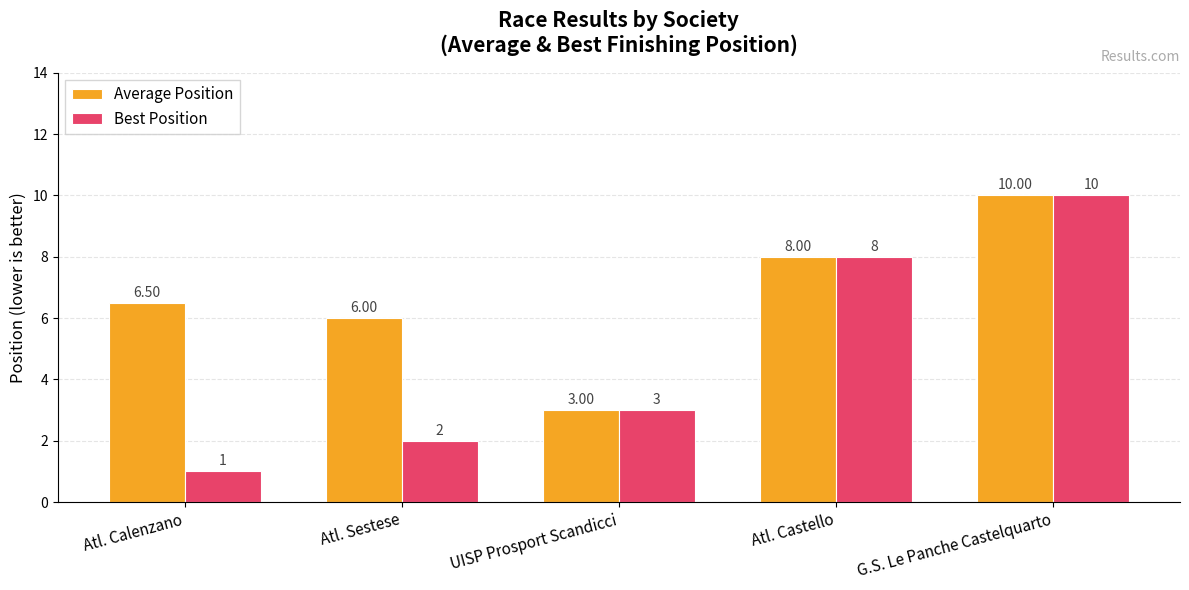

Reading left to right, transcribe all the data shown in this chart.

Average Position: 6.5	6.0	3.0	8.0	10.0
Best Position: 1.0	2.0	3.0	8.0	10.0